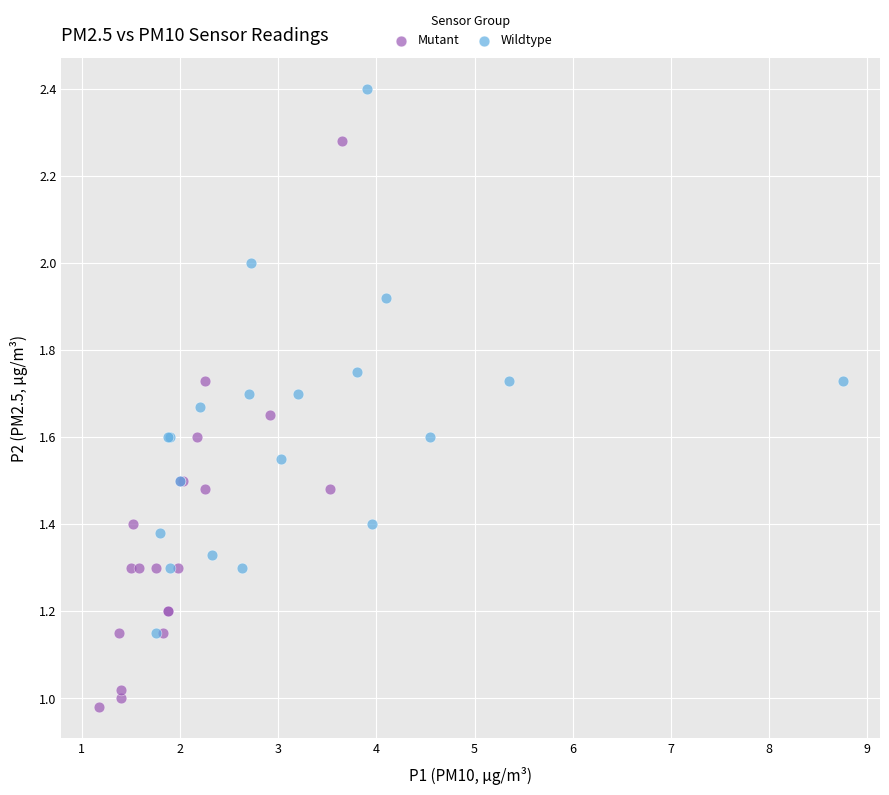

Which series contains the lowest Y value?

Mutant